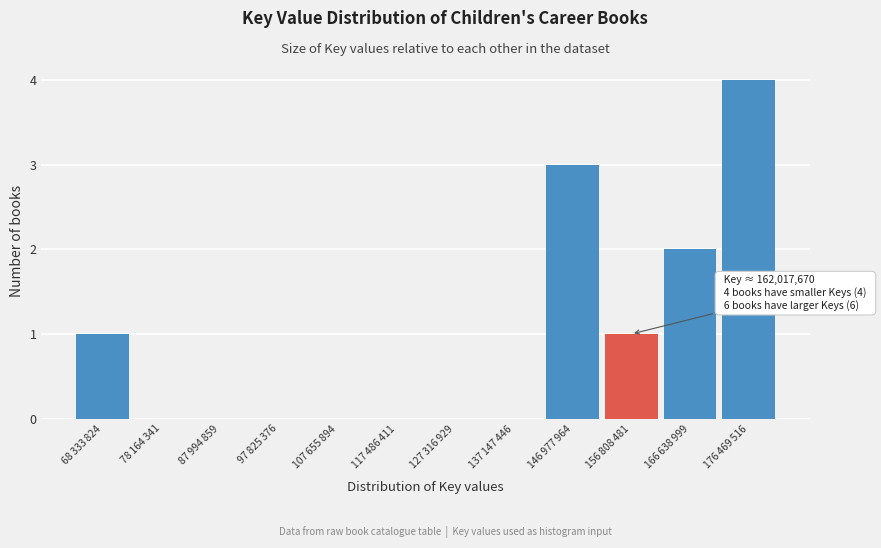

What is the greatest value displayed?

4